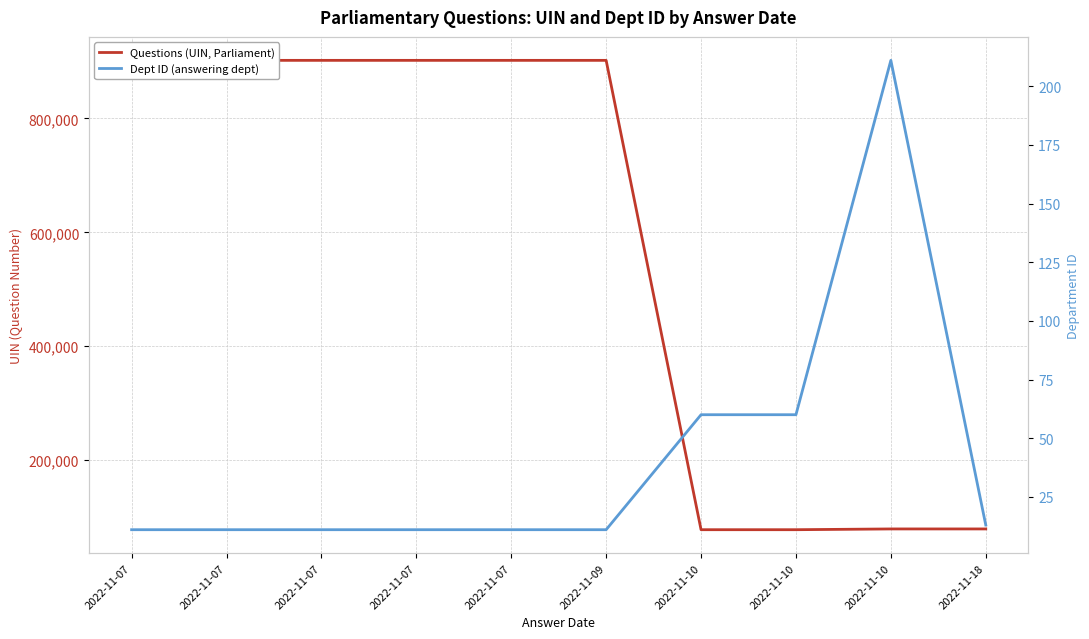

True or false: Questions (UIN, Parliament) and Dept ID (answering dept) cross at least once.

False